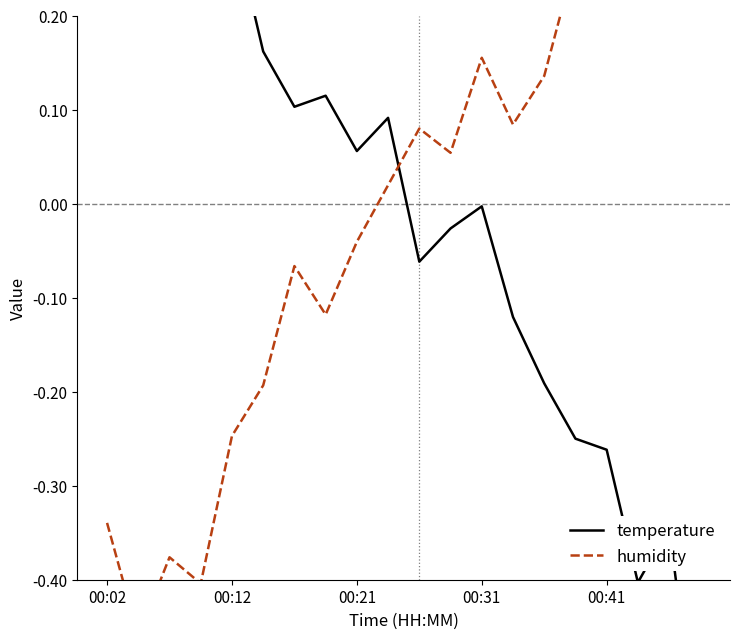

List the series in order of their overall mean, lowest first.

temperature, humidity